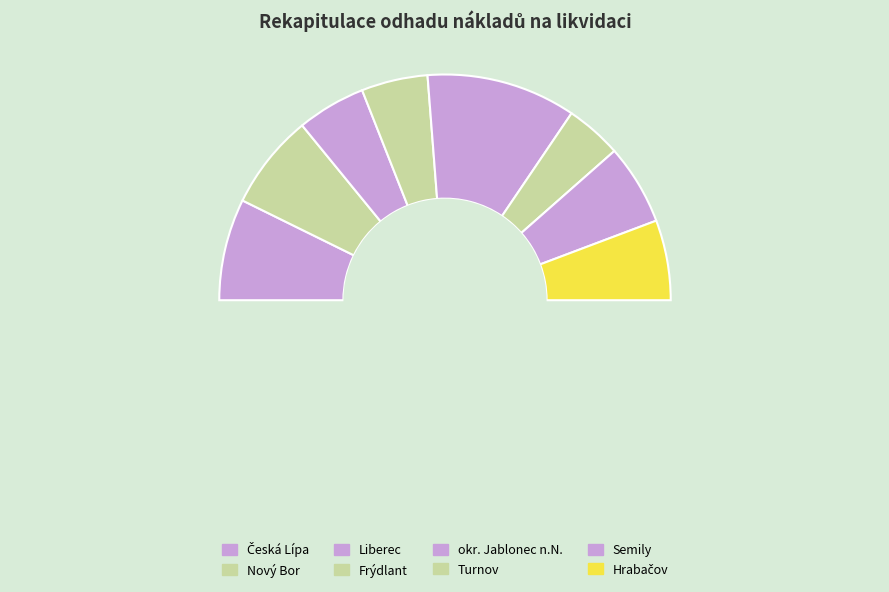

How many segments does this pie chart have?

8